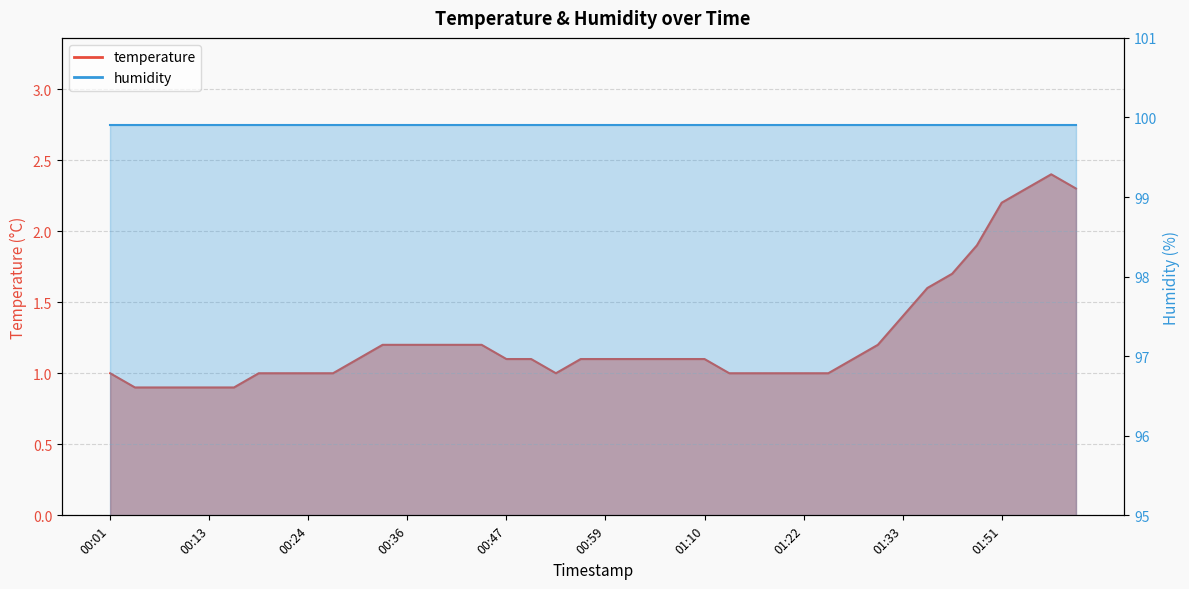

What is the difference between the second highest and minimum values?

1.4